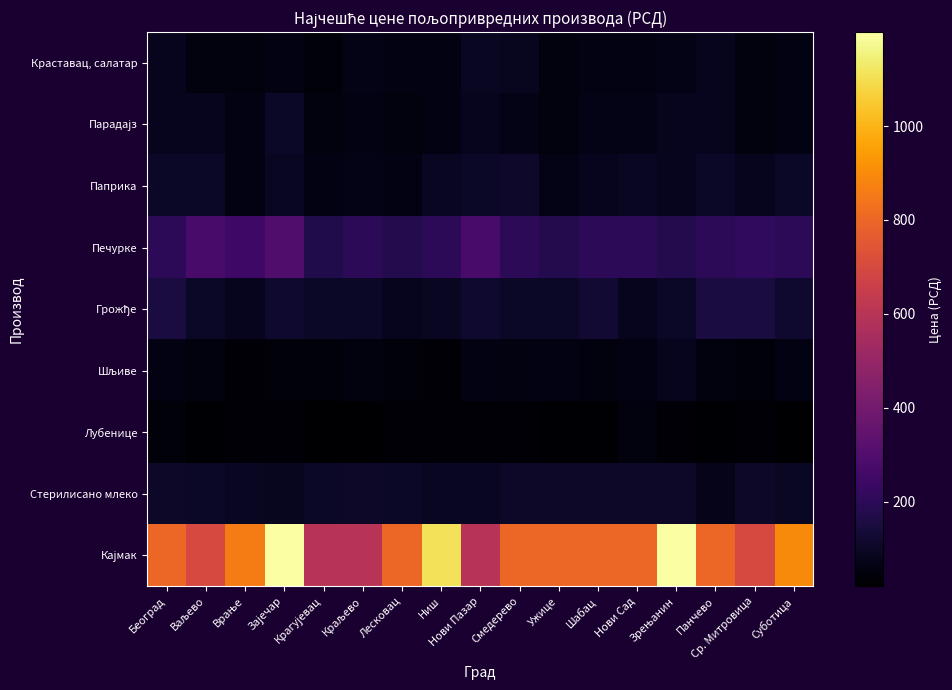

Which series has the largest total across all categories?

Кајмак